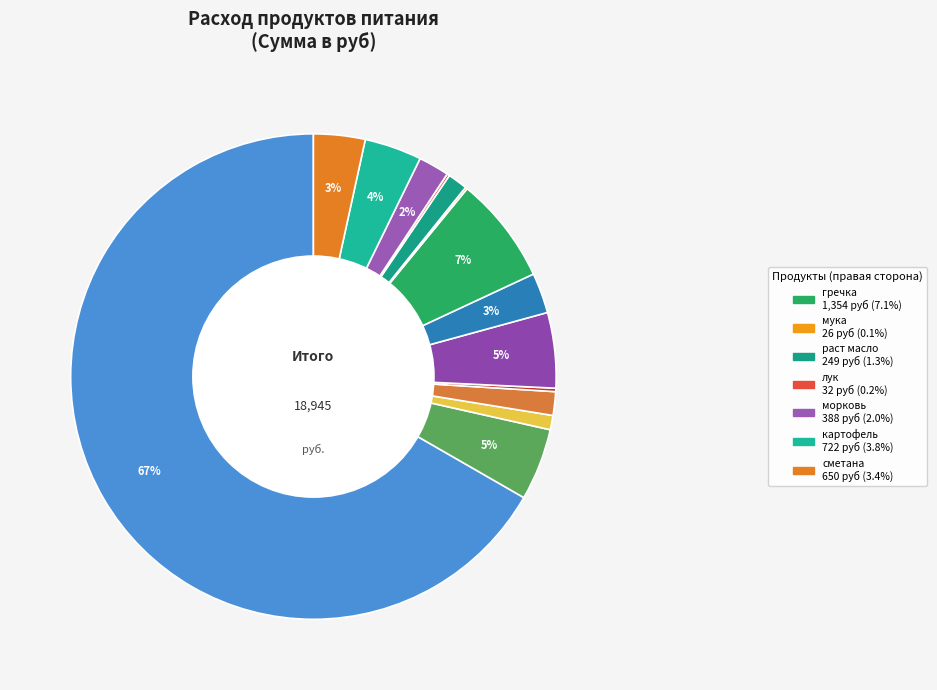

Rank the categories by value from lowest to highest.

мука, лук, соль, чай, раст масло, сахар, морковь, молоко, сметана, картофель, хлеб 0.7гр, слив масло, гречка, мясо